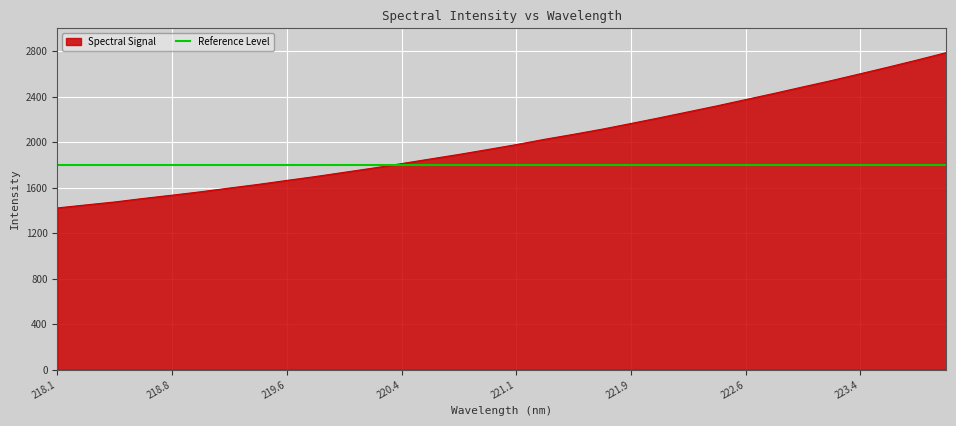

What is the lowest value of the Spectral Signal series?

1421.4